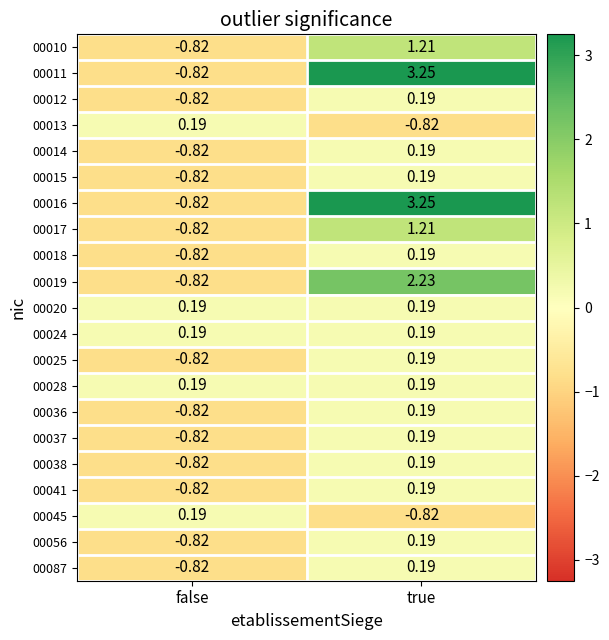

Where is 00017 nearest to the value 0?

false